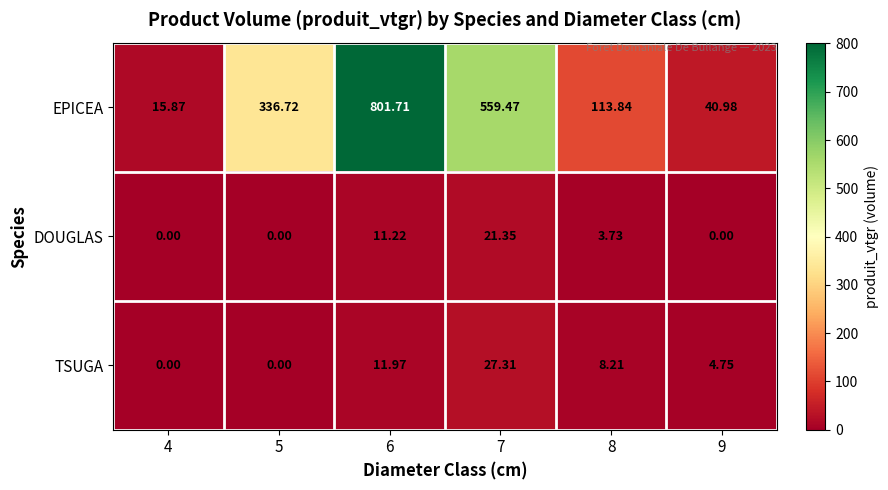

Which series has the largest range (max minus min)?

EPICEA